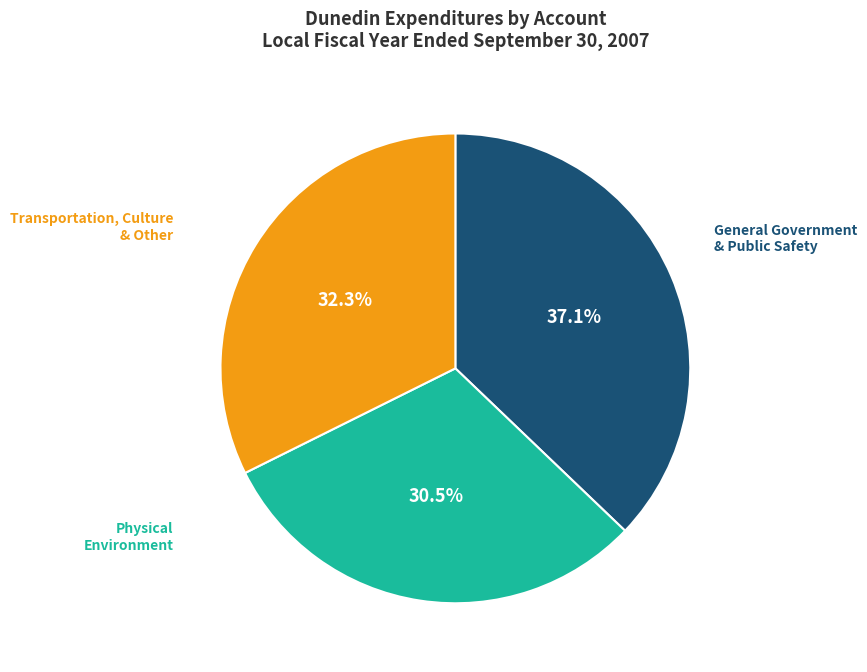

How many slices are in this pie chart?

3